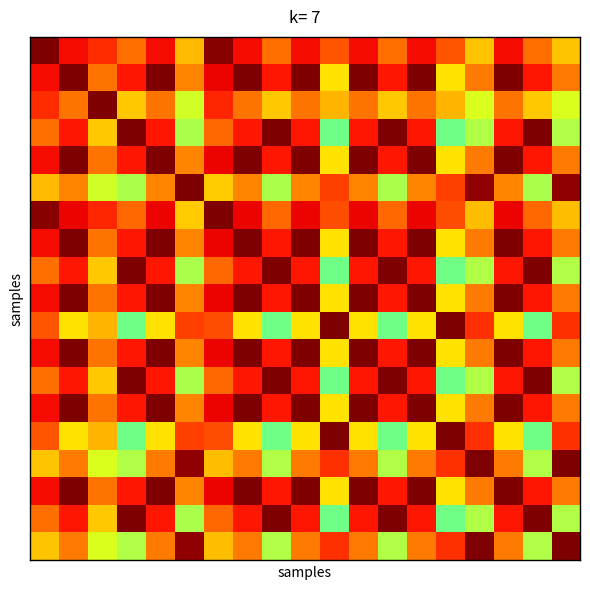

At which category is the sum across all series the highest?

1